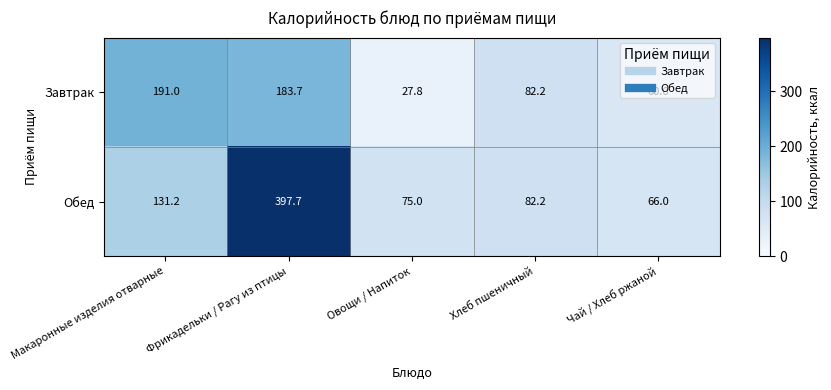

Which series has the widest spread of values?

Обед